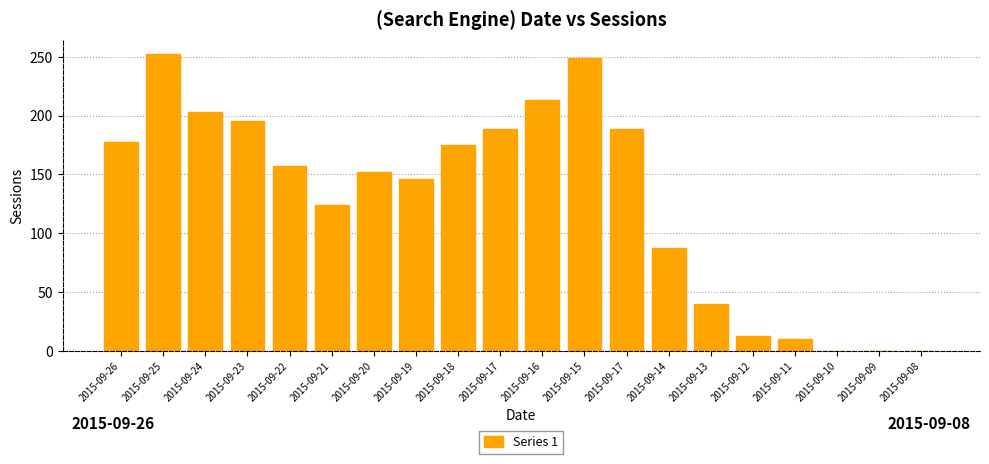

At which category does the chart reach its minimum across all series?

2015-09-10